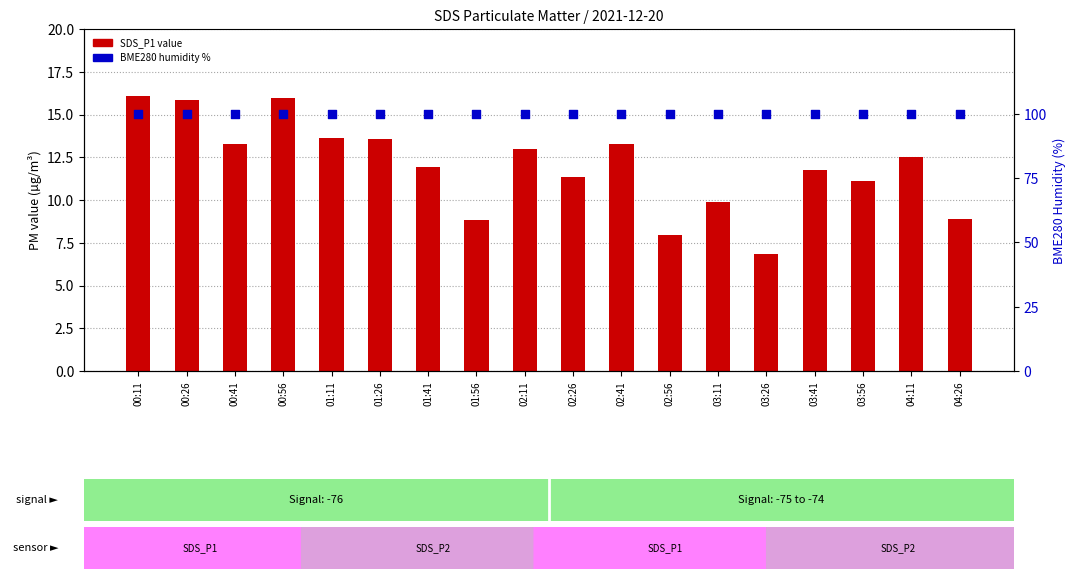

Which series contains the lowest Y value?

SDS_P1